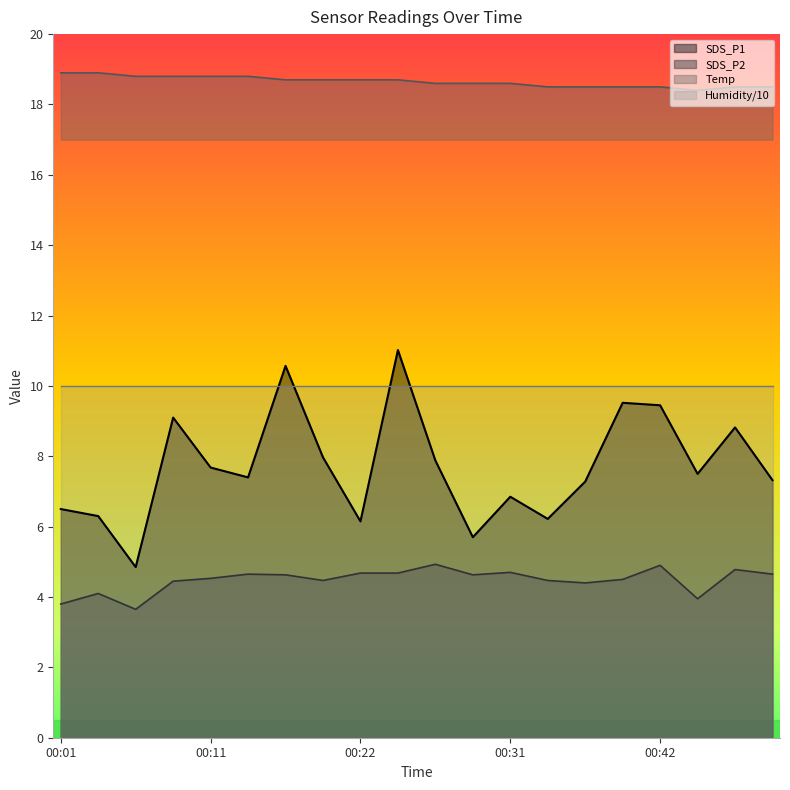

The value of SDS_P2 at 00:39 is 2.9. True or false?

False